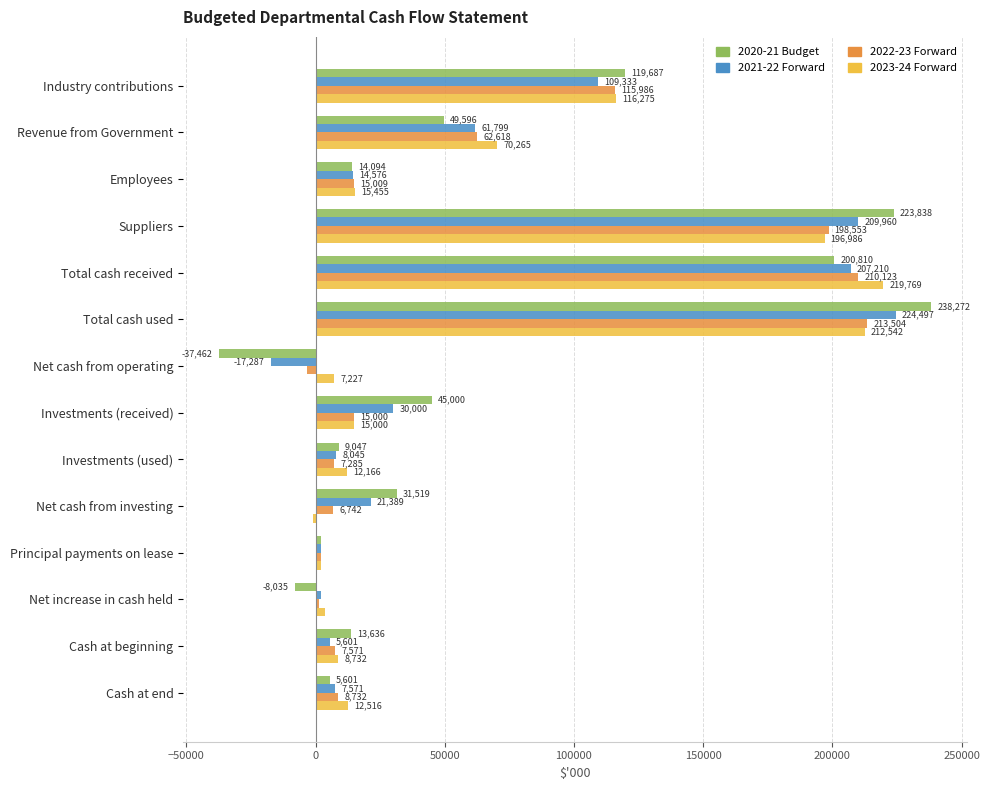

At Net increase in cash held, list the series in order from largest to smallest.

2023-24 Forward, 2021-22 Forward, 2022-23 Forward, 2020-21 Budget